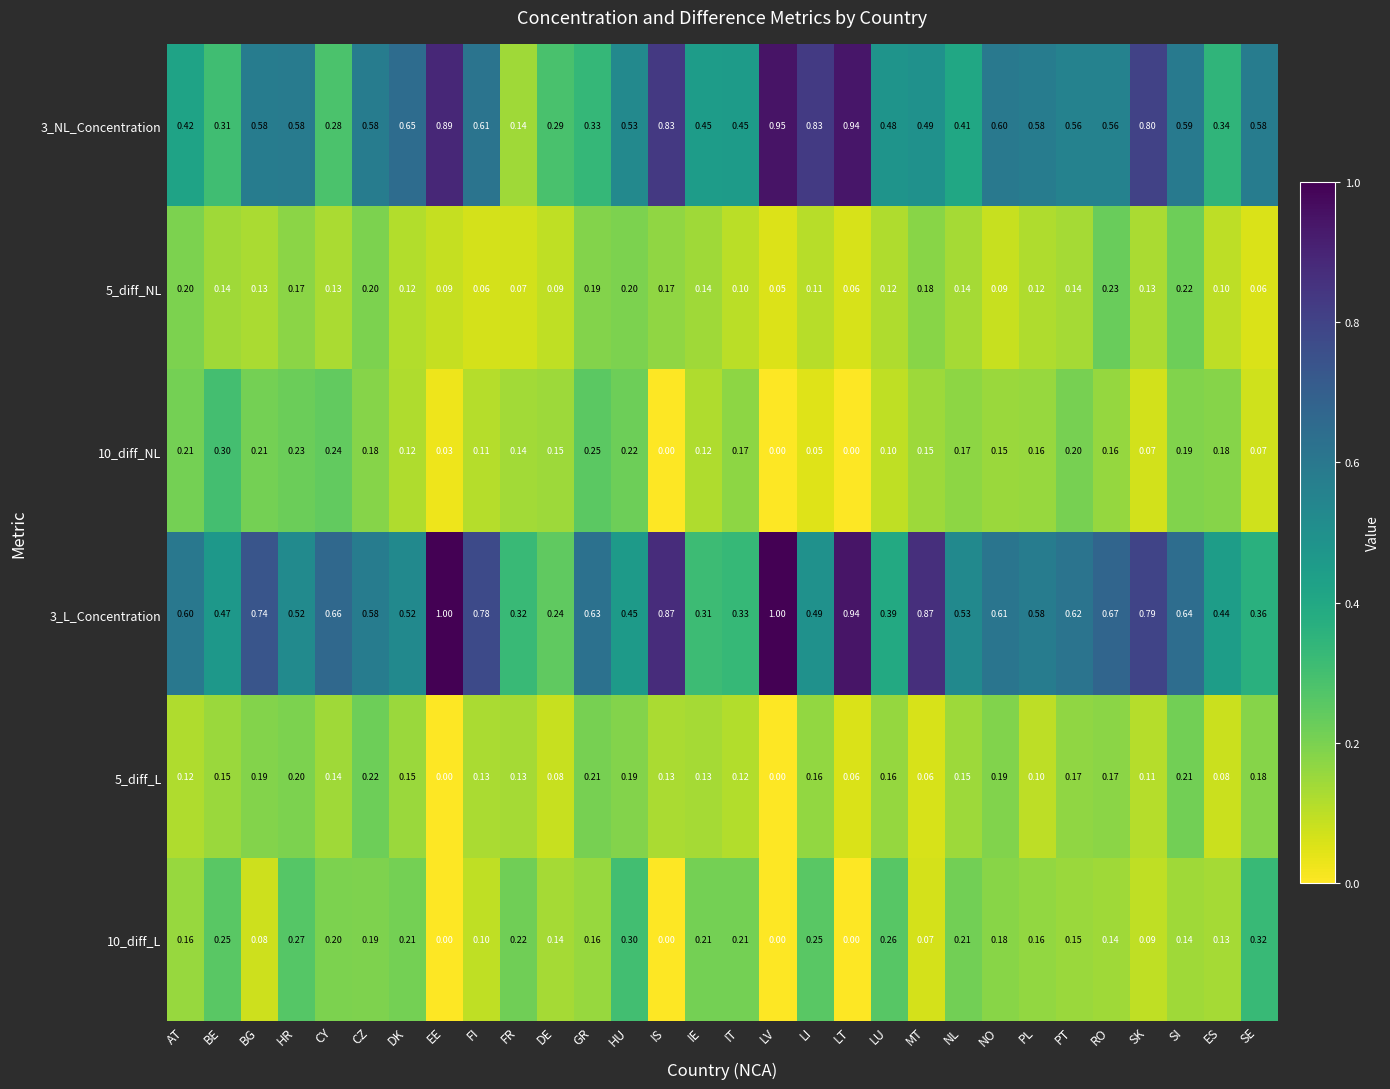

At which label does 10_diff_L reach its peak?

SE